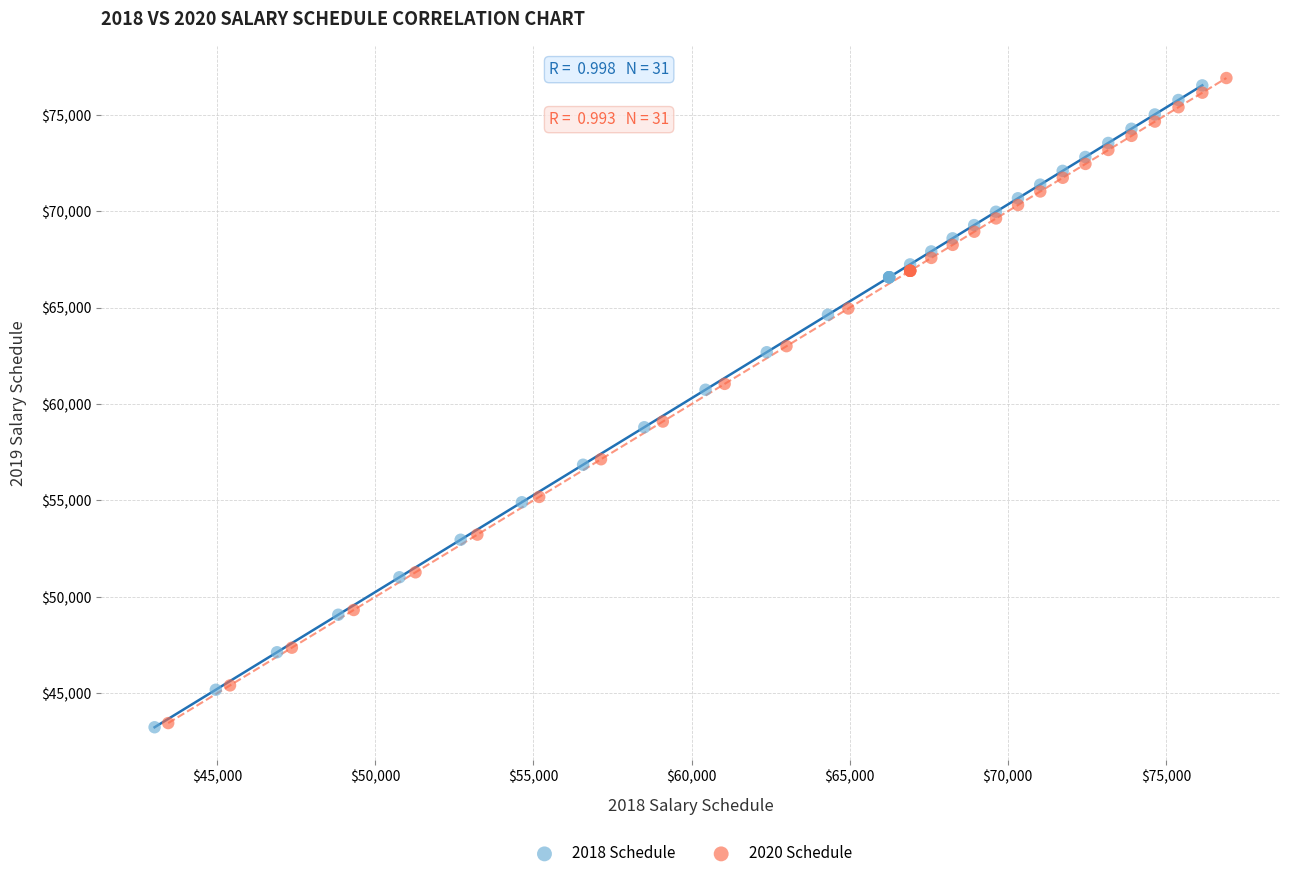

Which series has the largest Y range (max minus min)?

2020 Schedule